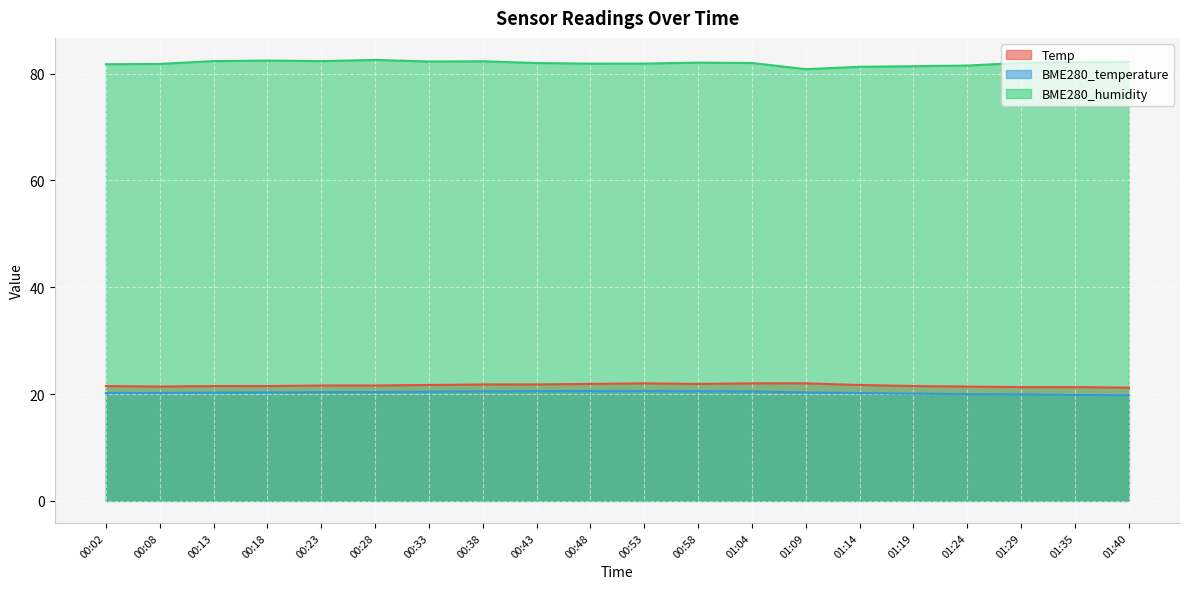

True or false: BME280_temperature has a value of 8.9 at 00:28.

False